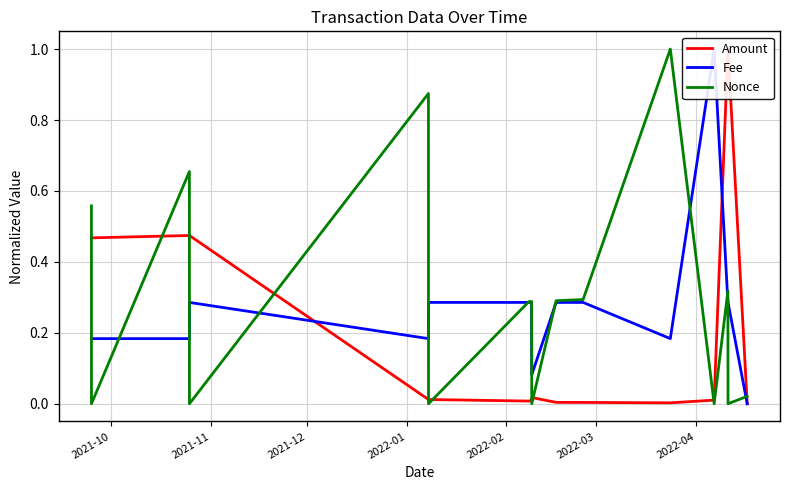

What position from the left is 2021-11?

2